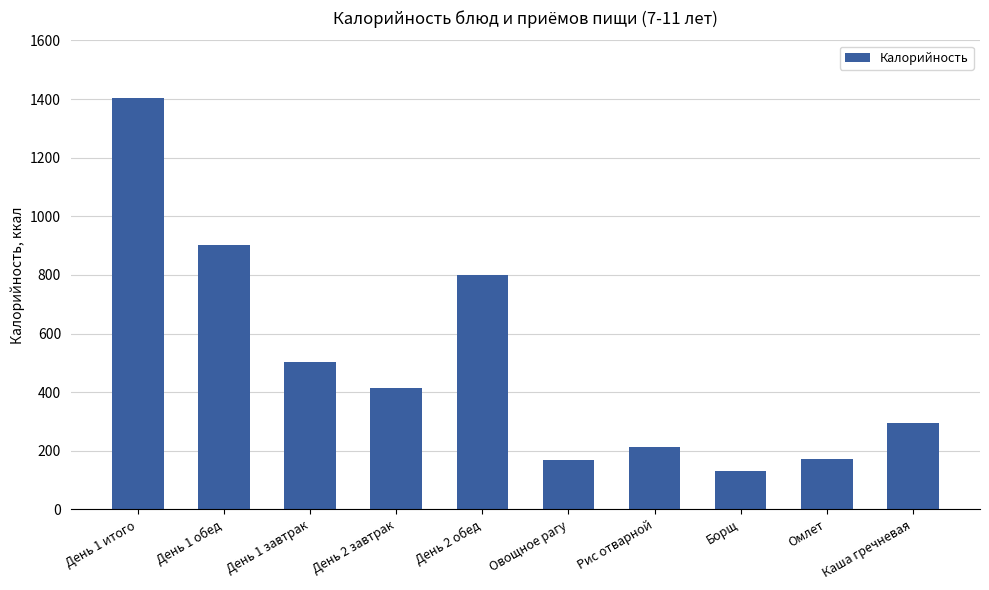

What is the value of the 6th bar from the left?

169.0